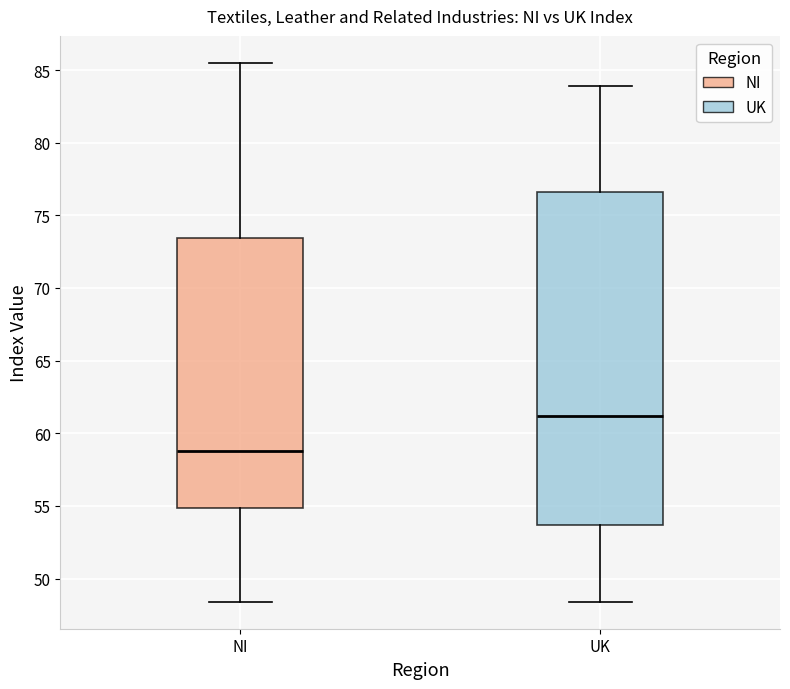

Reading left to right, read every box against the y-axis: the position of its median line, the range the box covers, and the ends of its whiskers. The values are not printed on the chart, so give them approximately, as read against the axis.

NI: median 59.0, box 55.0 to 73.5, whiskers 48.5 to 85.5
UK: median 61.0, box 53.5 to 76.5, whiskers 48.5 to 84.0